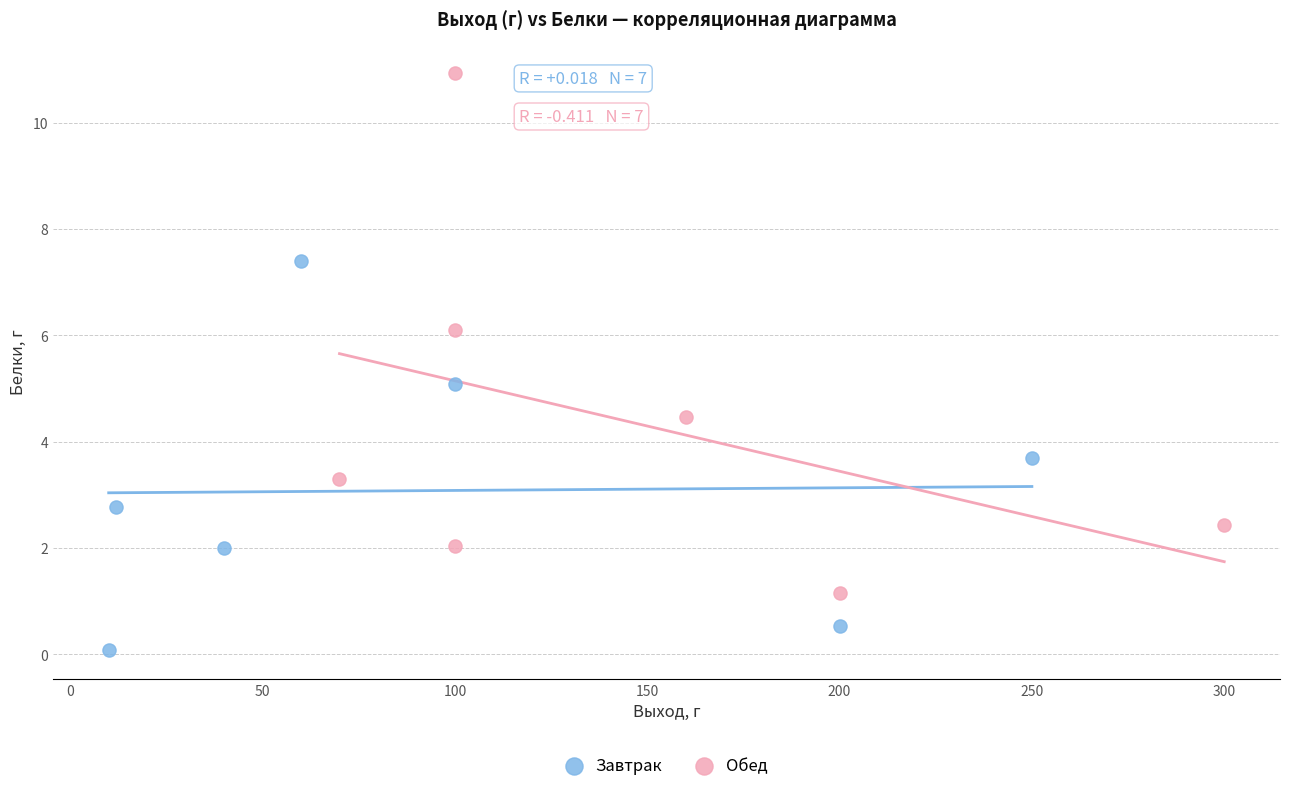

Which series reaches the maximum Y coordinate?

Обед